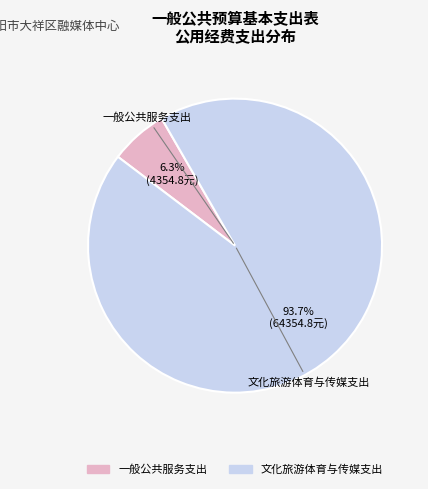

Does any single category account for the majority?

Yes